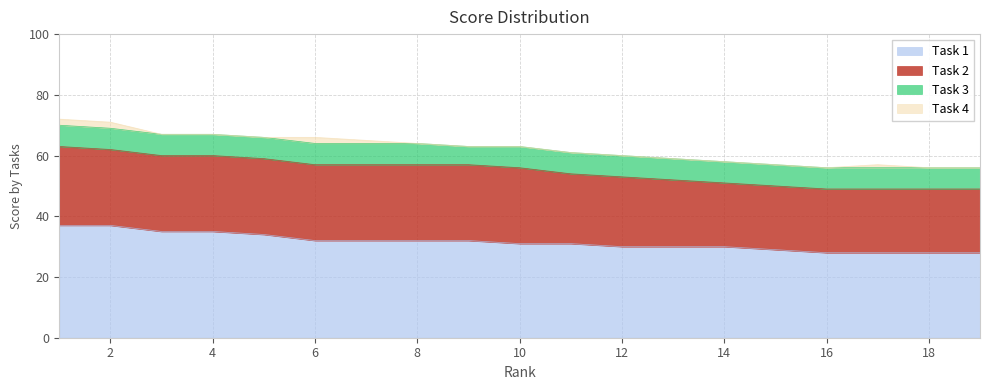

True or false: Task 4 and Task 3 intersect in this chart.

False